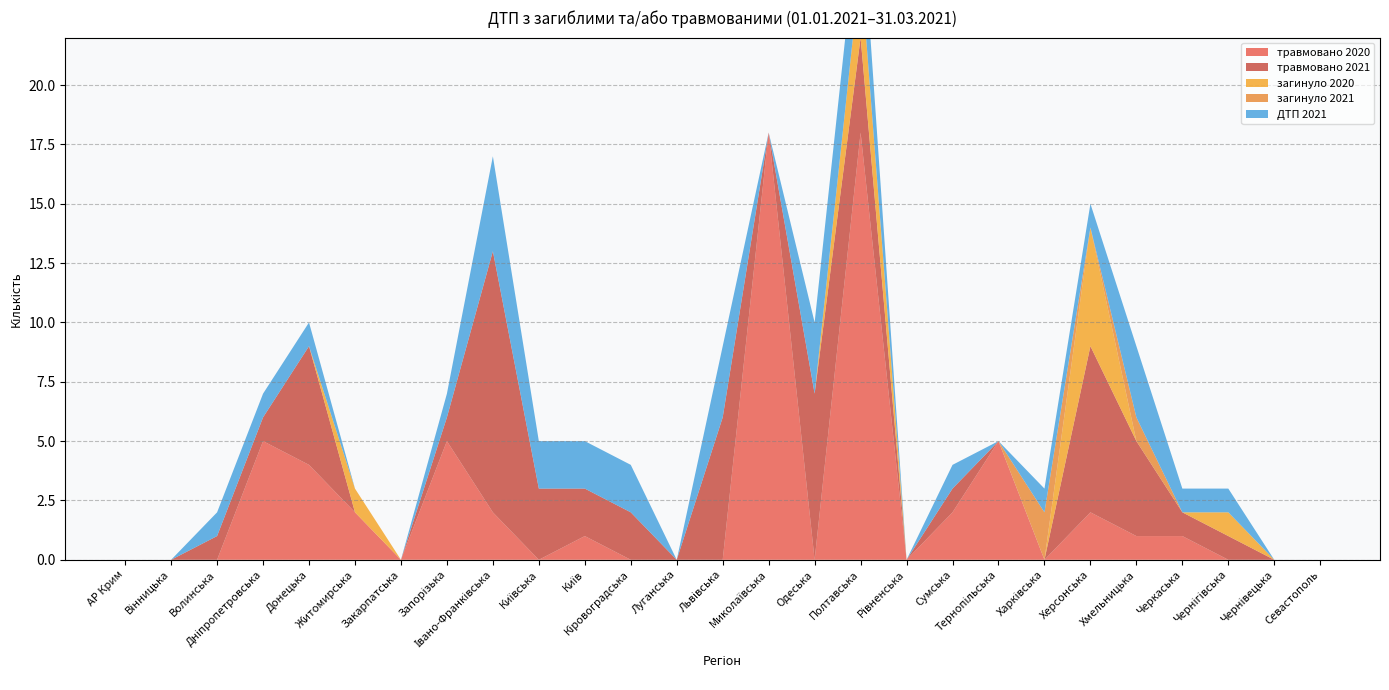

Reading right to left, what are all the values shown in this chart?

травмовано 2020: Севастополь=0	Чернівецька=0	Чернігівська=0	Черкаська=1	Хмельницька=1	Херсонська=2	Харківська=0	Тернопільська=5	Сумська=2	Рівненська=0	Полтавська=18	Одеська=0	Миколаївська=18	Львівська=0	Луганська=0	Кіровоградська=0	Київ=1	Київська=0	Івано-Франківська=2	Запорізька=5	Закарпатська=0	Житомирська=2	Донецька=4	Дніпропетровська=5	Волинська=0	Вінницька=0	АР Крим=0
травмовано 2021: Севастополь=0	Чернівецька=0	Чернігівська=1	Черкаська=1	Хмельницька=4	Херсонська=7	Харківська=0	Тернопільська=0	Сумська=1	Рівненська=0	Полтавська=4	Одеська=7	Миколаївська=0	Львівська=6	Луганська=0	Кіровоградська=2	Київ=2	Київська=3	Івано-Франківська=11	Запорізька=1	Закарпатська=0	Житомирська=0	Донецька=5	Дніпропетровська=1	Волинська=1	Вінницька=0	АР Крим=0
загинуло 2020: Севастополь=0	Чернівецька=0	Чернігівська=1	Черкаська=0	Хмельницька=0	Херсонська=5	Харківська=0	Тернопільська=0	Сумська=0	Рівненська=0	Полтавська=3	Одеська=0	Миколаївська=0	Львівська=0	Луганська=0	Кіровоградська=0	Київ=0	Київська=0	Івано-Франківська=0	Запорізька=0	Закарпатська=0	Житомирська=1	Донецька=0	Дніпропетровська=0	Волинська=0	Вінницька=0	АР Крим=0
загинуло 2021: Севастополь=0	Чернівецька=0	Чернігівська=0	Черкаська=0	Хмельницька=1	Херсонська=0	Харківська=2	Тернопільська=0	Сумська=0	Рівненська=0	Полтавська=0	Одеська=0	Миколаївська=0	Львівська=0	Луганська=0	Кіровоградська=0	Київ=0	Київська=0	Івано-Франківська=0	Запорізька=0	Закарпатська=0	Житомирська=0	Донецька=0	Дніпропетровська=0	Волинська=0	Вінницька=0	АР Крим=0
ДТП 2021: Севастополь=0	Чернівецька=0	Чернігівська=1	Черкаська=1	Хмельницька=3	Херсонська=1	Харківська=1	Тернопільська=0	Сумська=1	Рівненська=0	Полтавська=3	Одеська=3	Миколаївська=0	Львівська=3	Луганська=0	Кіровоградська=2	Київ=2	Київська=2	Івано-Франківська=4	Запорізька=1	Закарпатська=0	Житомирська=0	Донецька=1	Дніпропетровська=1	Волинська=1	Вінницька=0	АР Крим=0